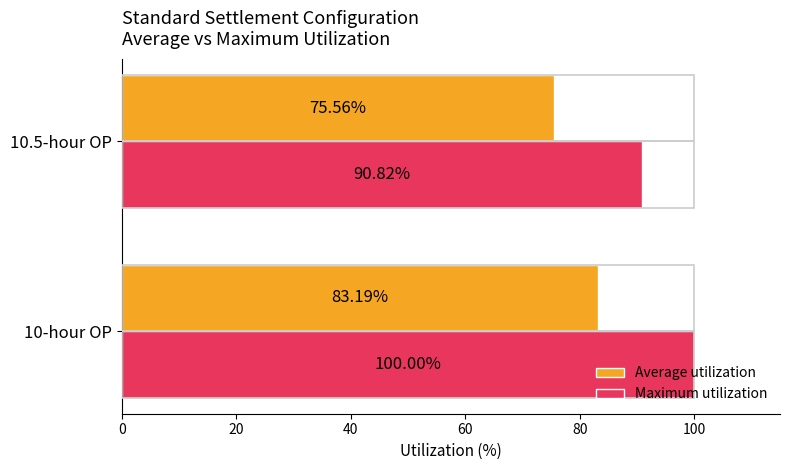

Which series has the largest range (max minus min)?

Maximum utilization